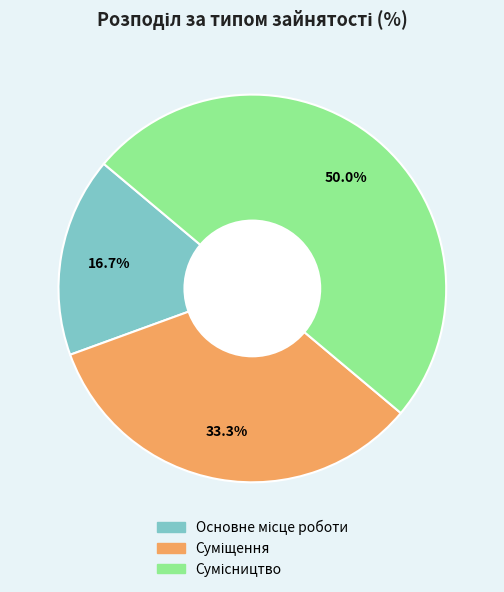

Which has a higher value, Суміщення or Сумісництво?

Сумісництво